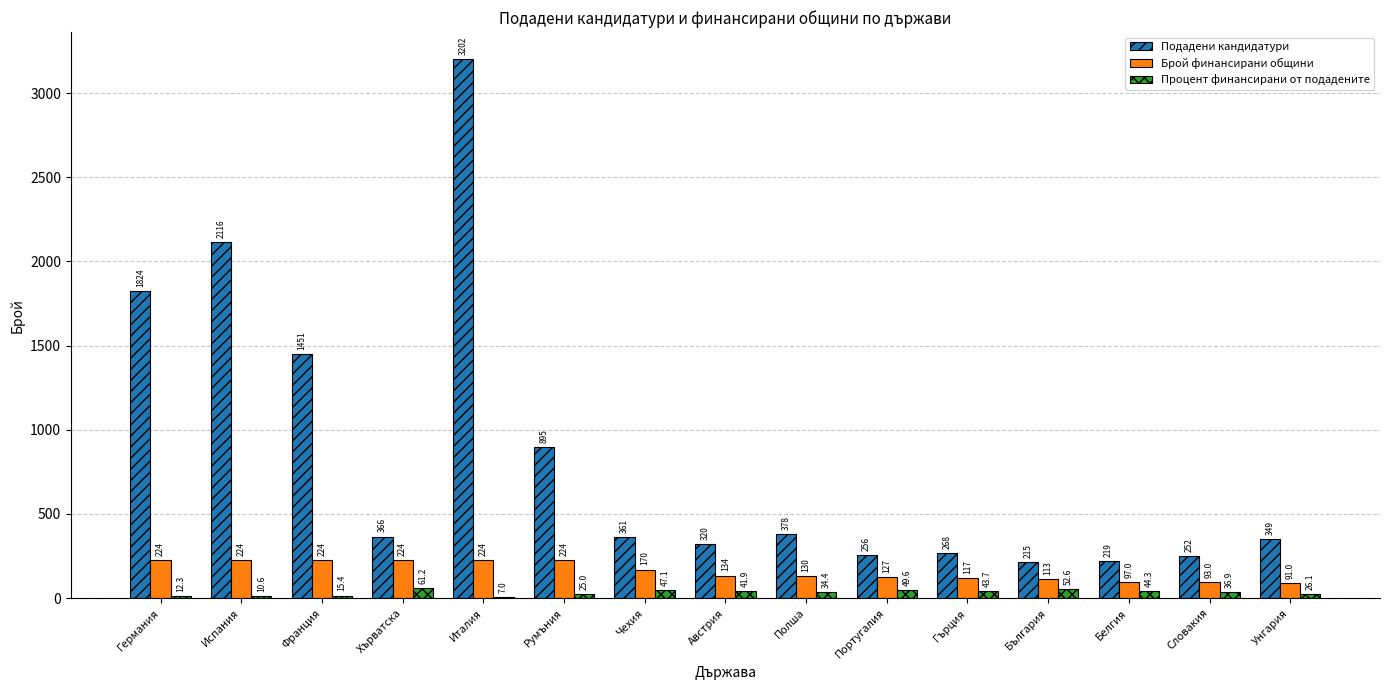

At which label does Подадени кандидатури first exceed 361?

Германия